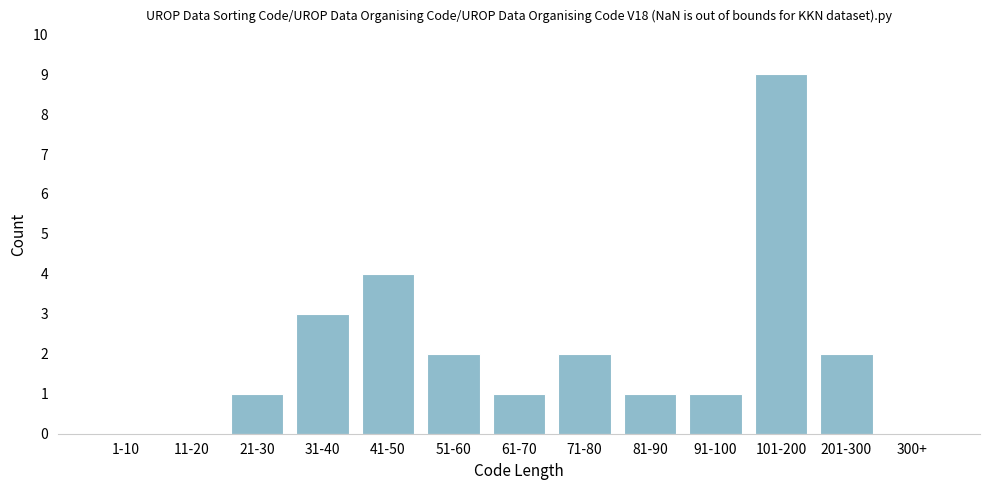

Reading left to right, extract all data points from this chart.

1-10=0	11-20=0	21-30=1	31-40=3	41-50=4	51-60=2	61-70=1	71-80=2	81-90=1	91-100=1	101-200=9	201-300=2	300+=0